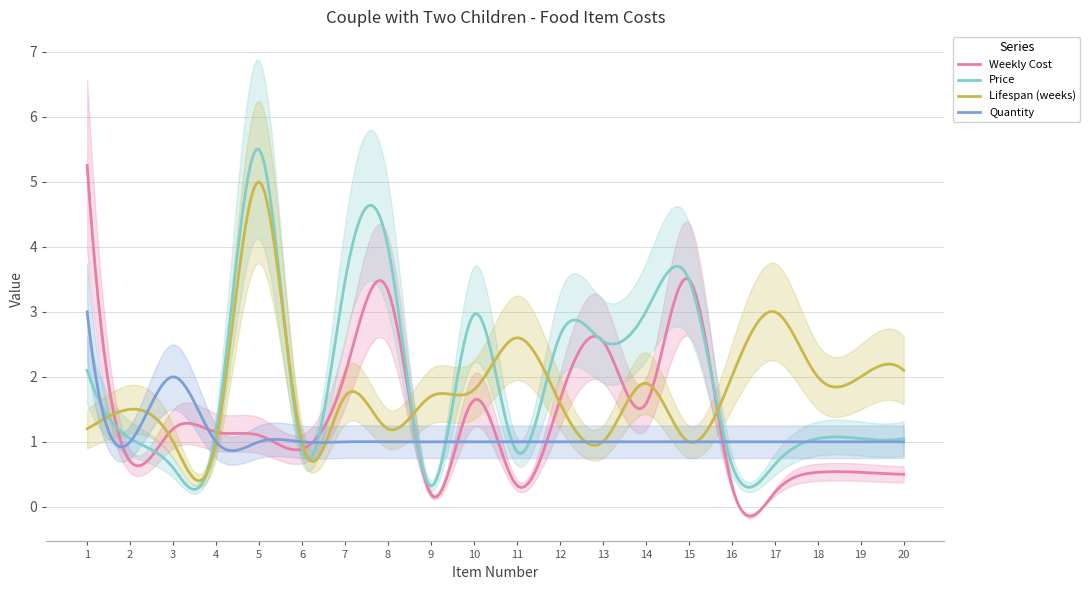

Is the value of Quantity at 17 greater than the value of Weekly Cost at 16?

Yes